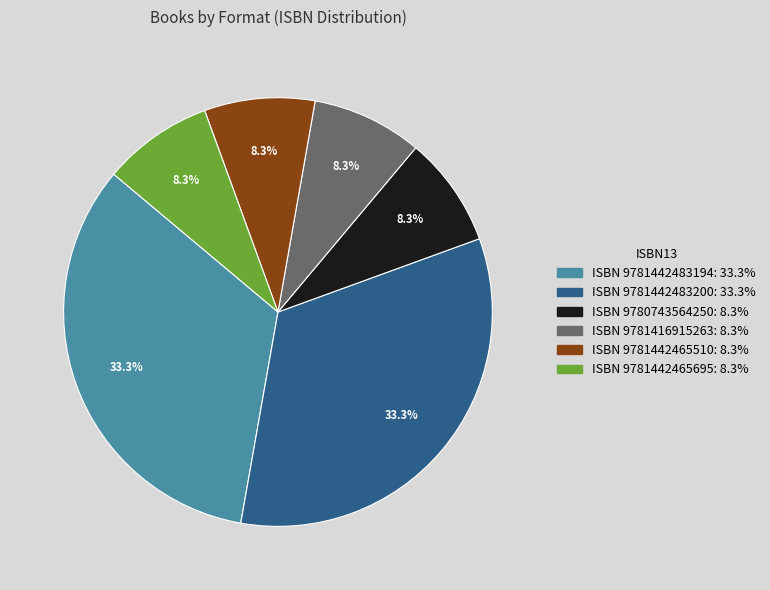

To the nearest percent, what is the difference between the largest and smallest slice percentages?

25%